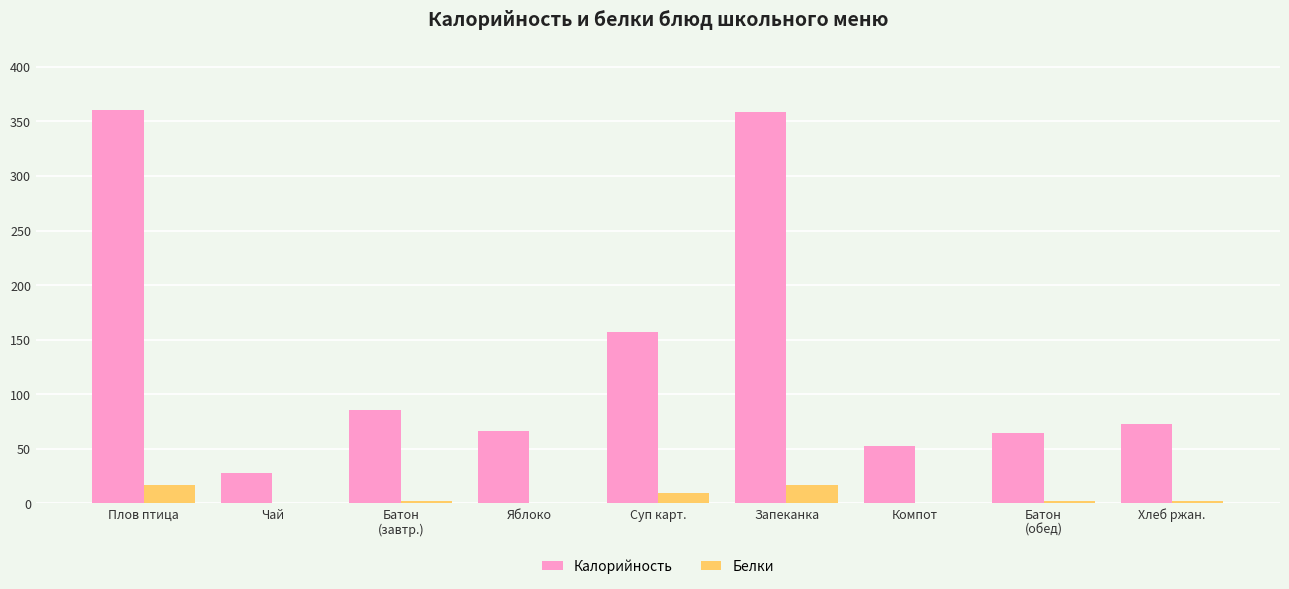

Which series changed the most between Яблоко and Суп карт.?

Калорийность